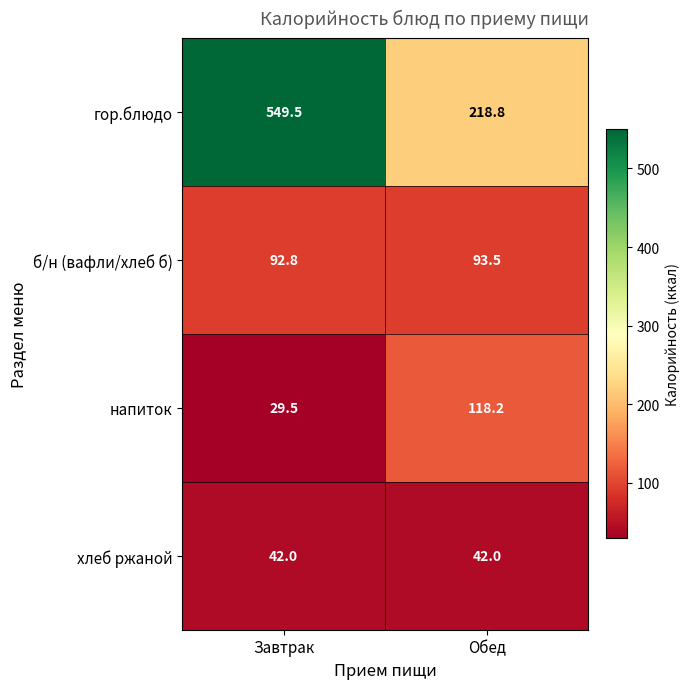

At how many categories does at least one series exceed 470?

1